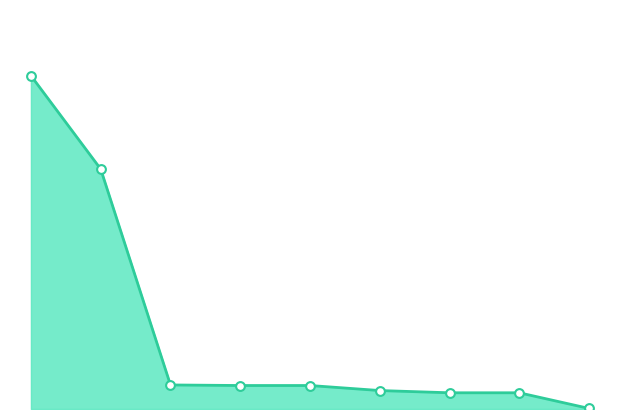

Approximately how many times larger is the value at 1 compared to 3?

10.2